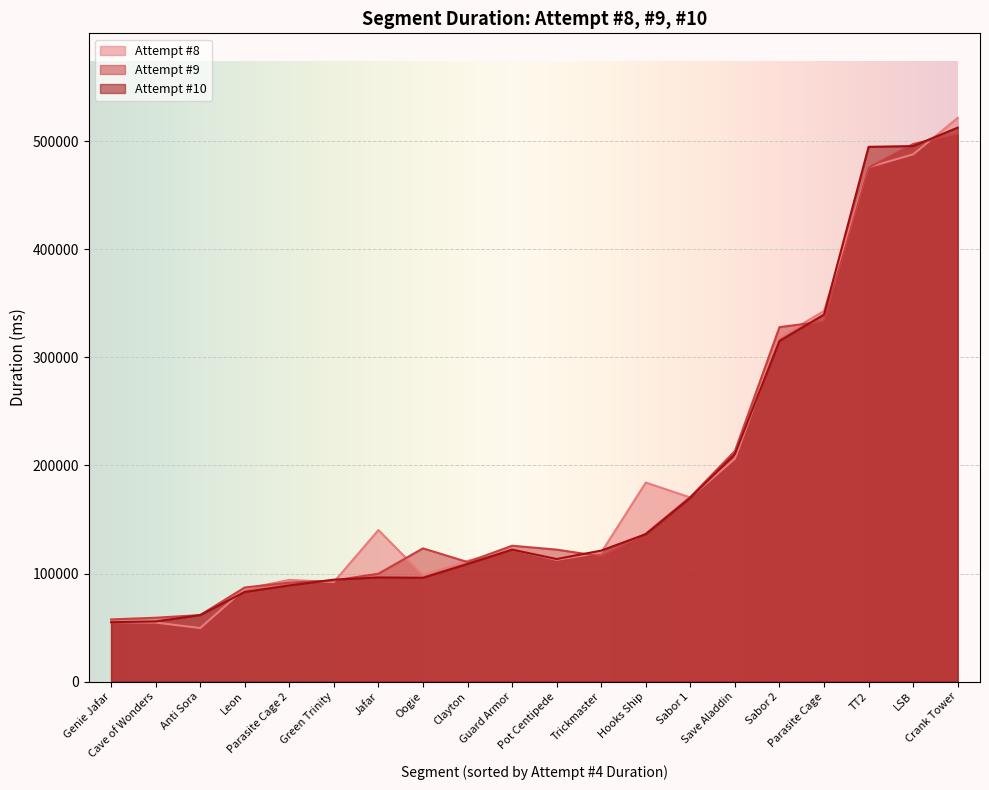

Is it true that Attempt #8 equals 318640 at Sabor 2?

True